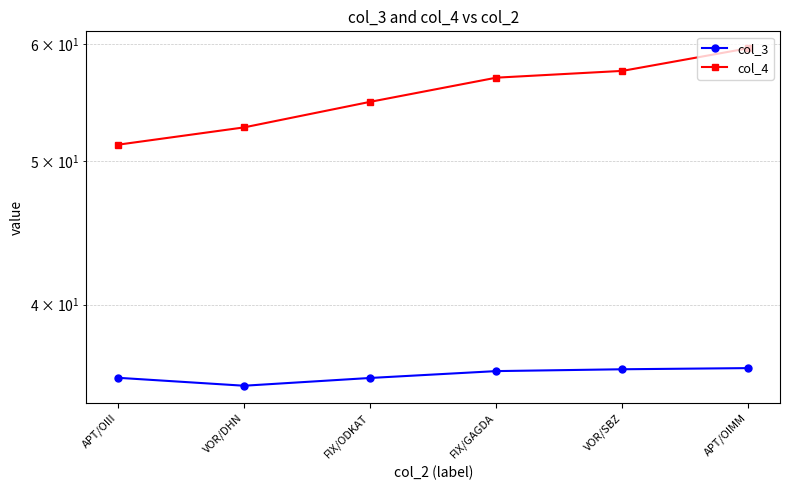

Where is the first local minimum for col_3?

VOR/DHN